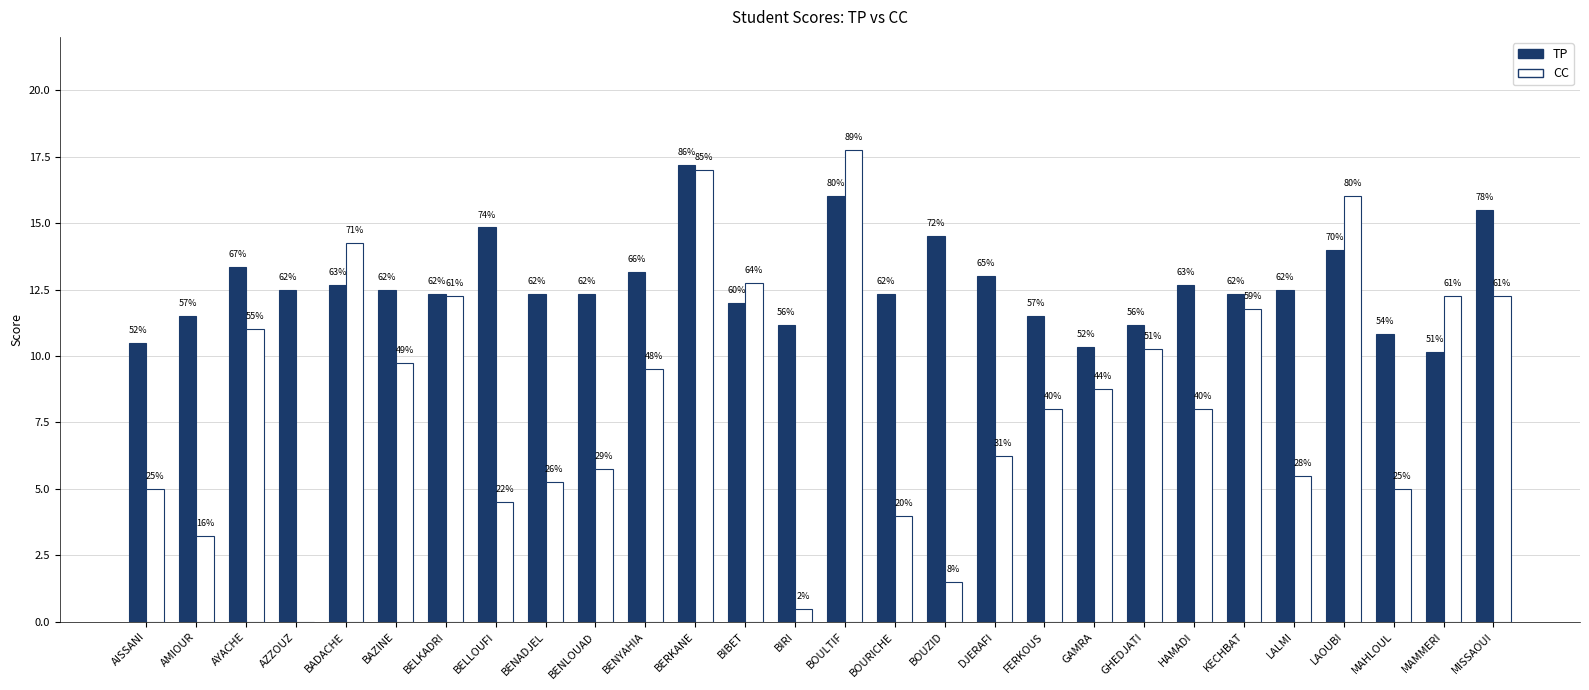

How many groups of bars are there?

28